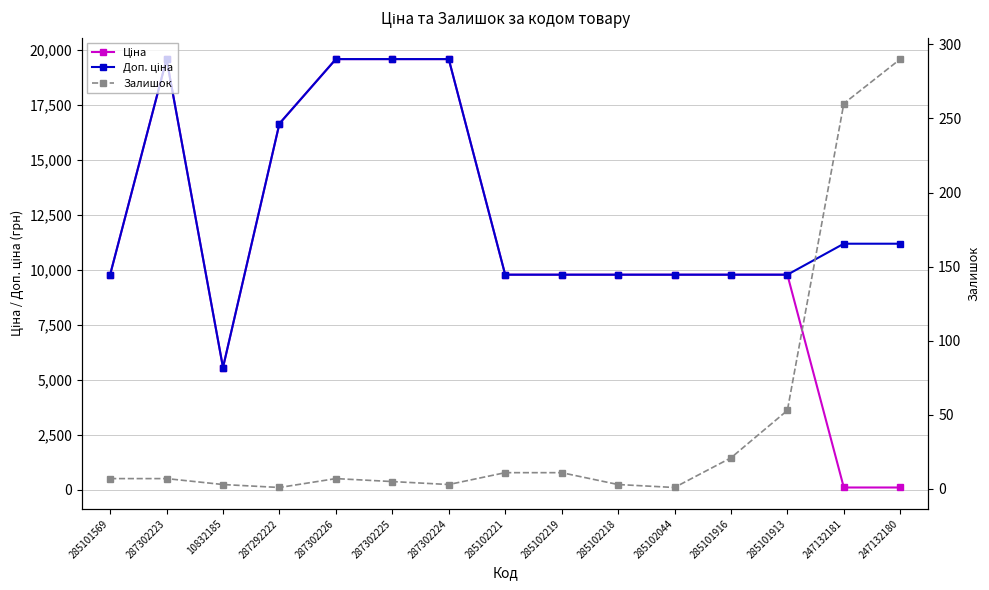

Which category has the lowest value across all series?

287292222